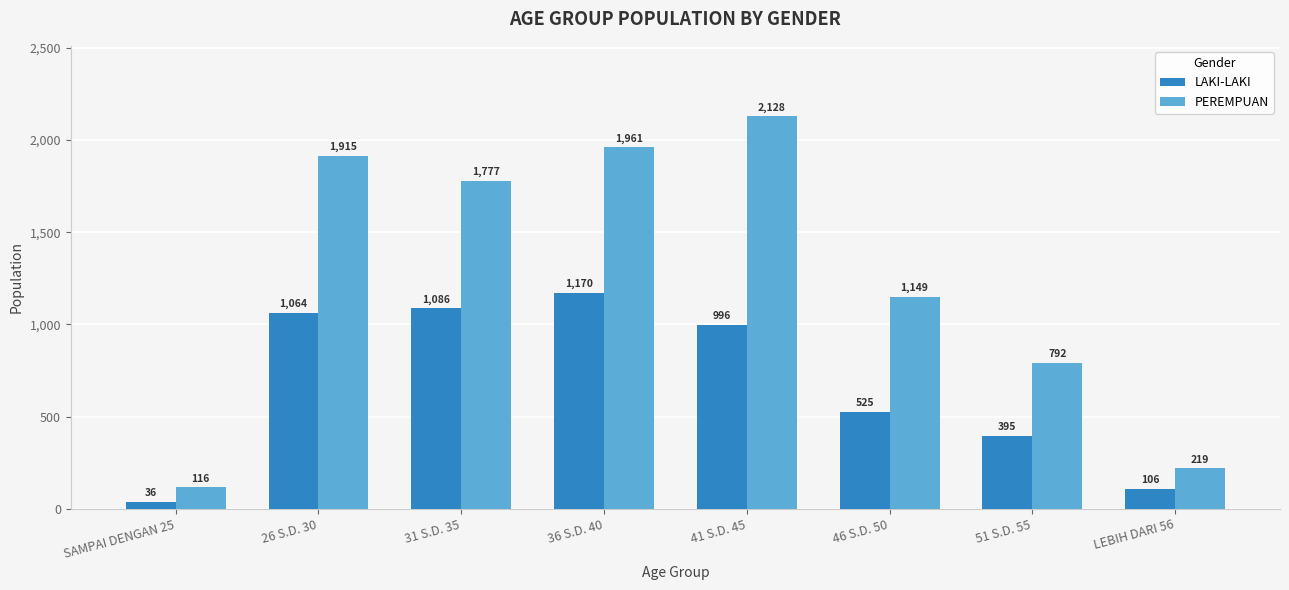

The value of PEREMPUAN at 36 S.D. 40 is 1961. True or false?

True